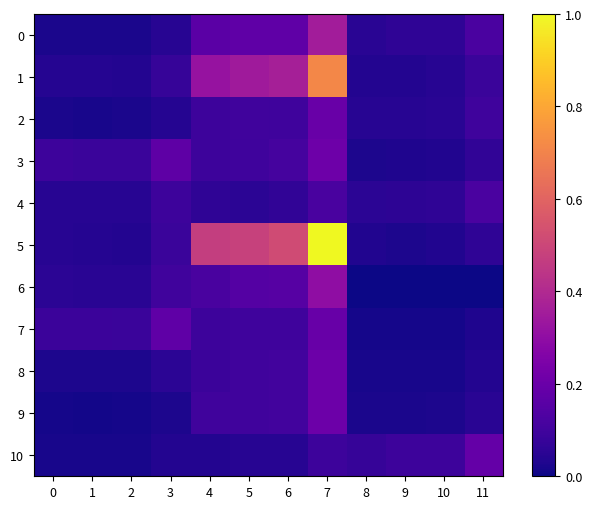

Which has a higher value, 7 or 8?

7